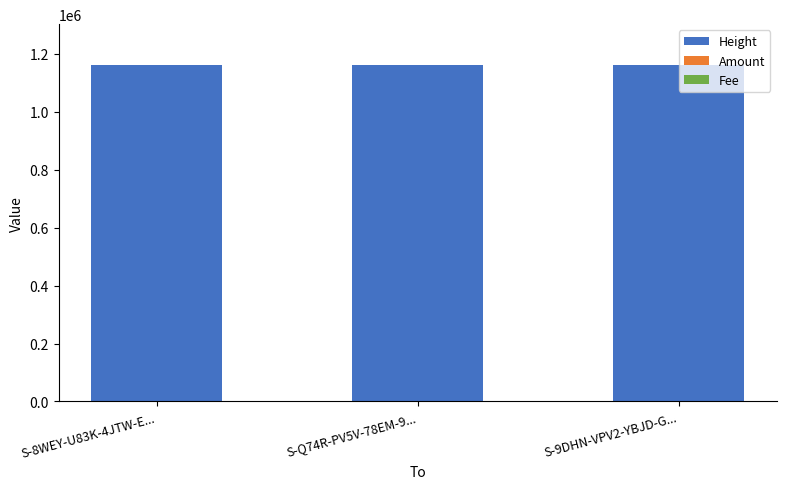

What is the highest value of the Height series?

1162669.0